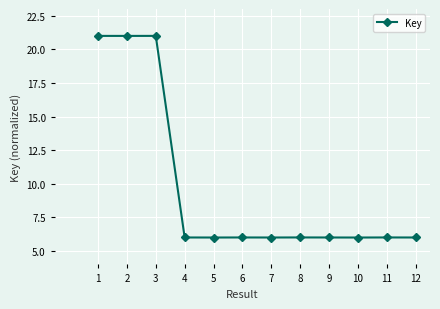

What is the difference between the maximum and minimum values?

15.0